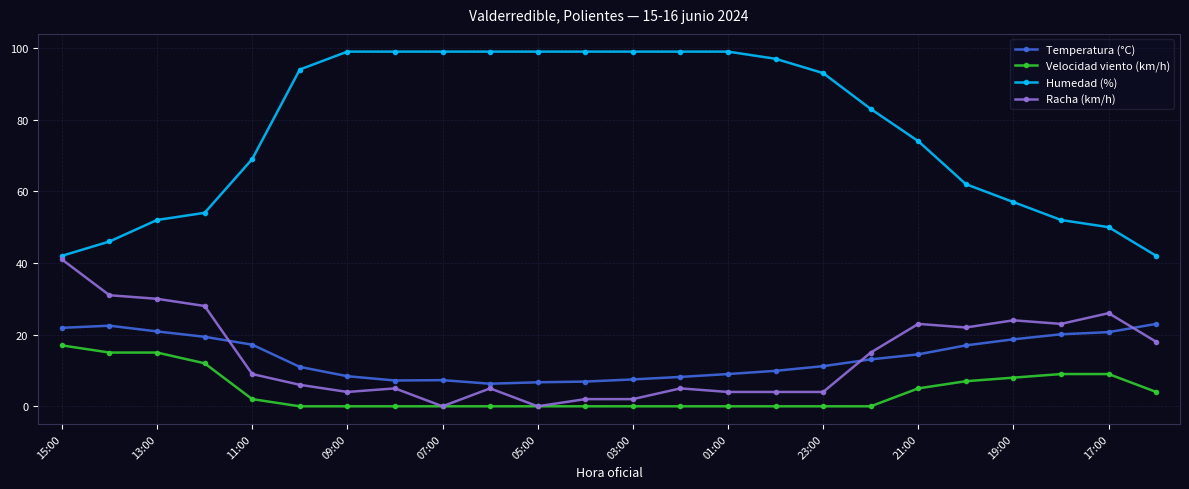

Which series has the largest range (max minus min)?

Humedad (%)